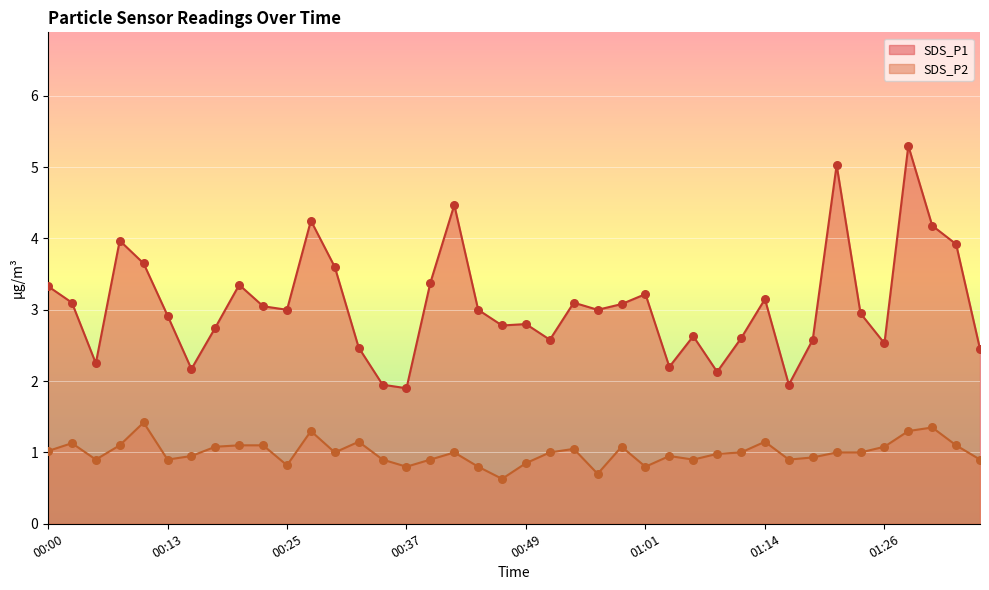

At which category is the sum across all series the highest?

01:29